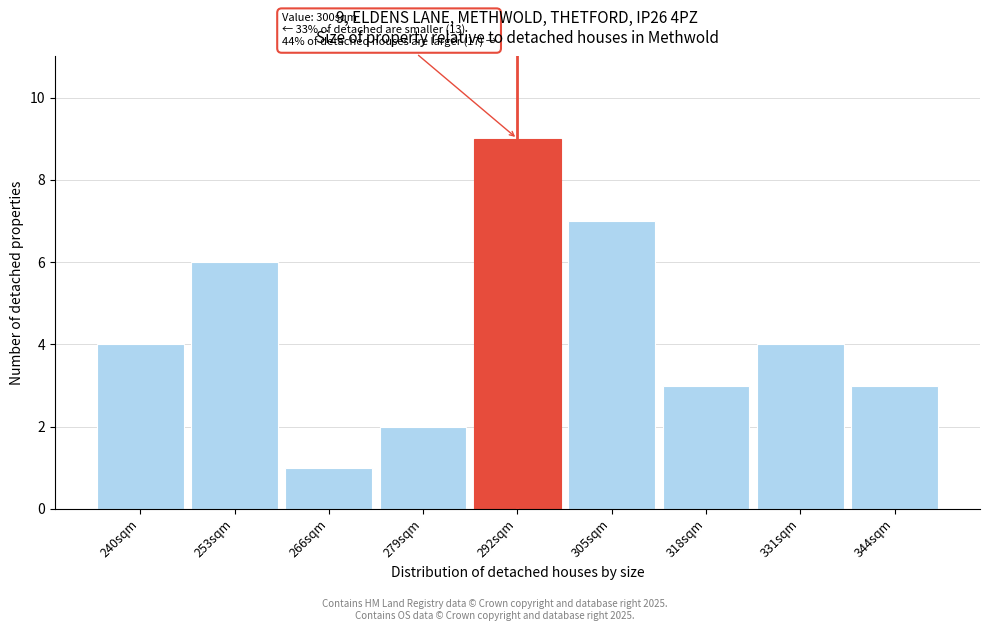

Reading right to left, list all the values displayed in this chart.

3	4	3	7	9	2	1	6	4